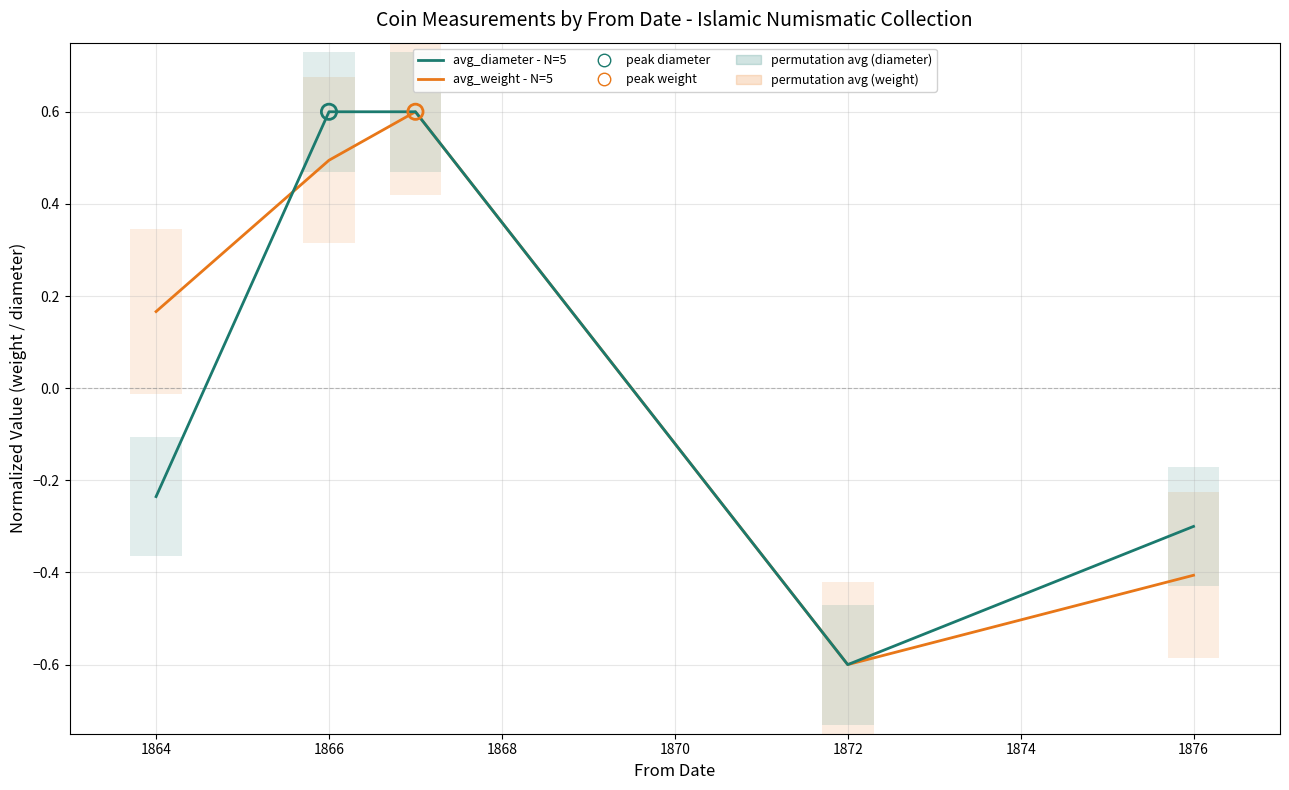

At how many categories does at least one series exceed 0?

3